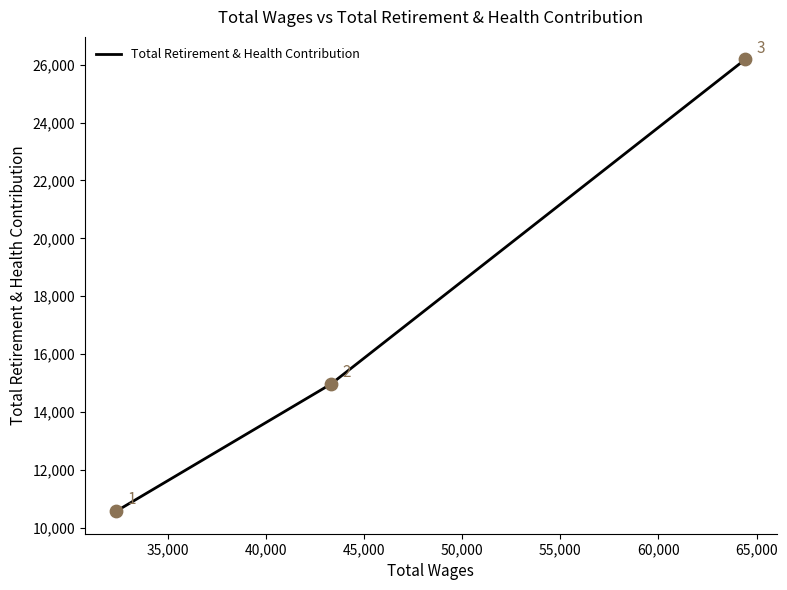

What is the difference between the maximum and second lowest values?

11220